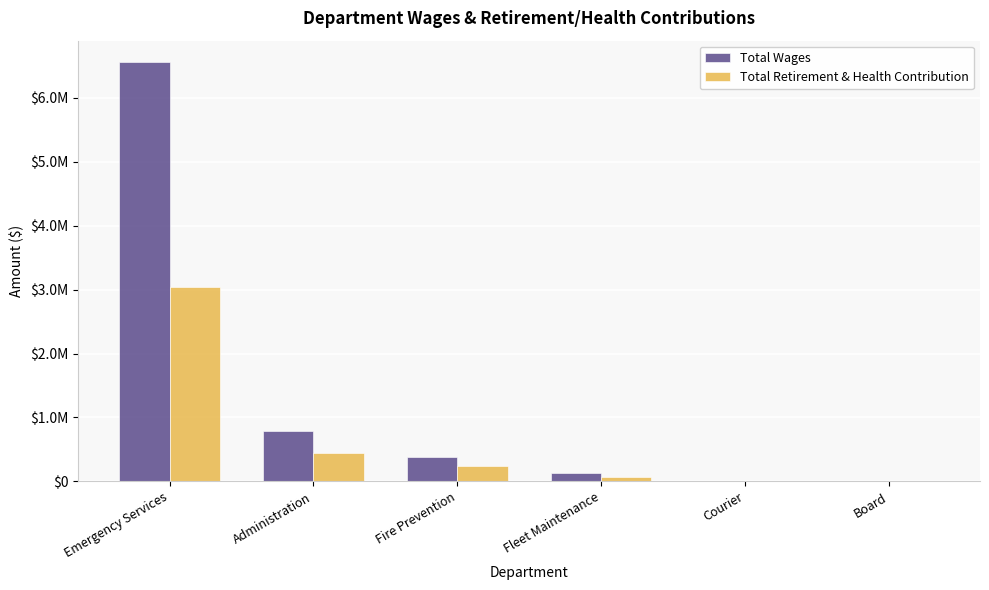

At which category is the sum across all series the highest?

Emergency Services